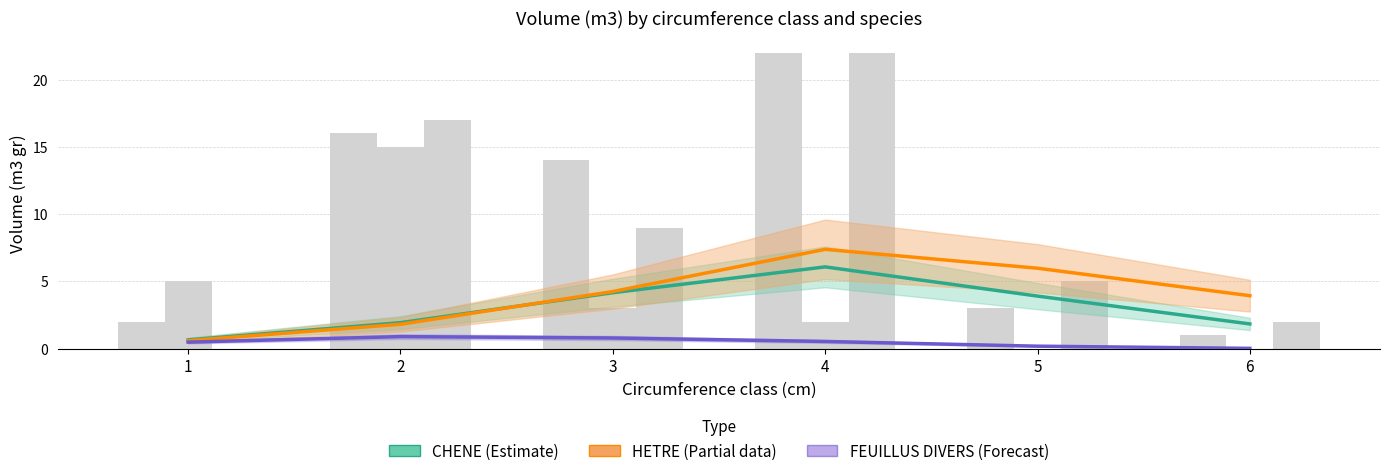

List the labels in order of CHENE (Estimate) value, largest first.

4, 3, 5, 2, 6, 1